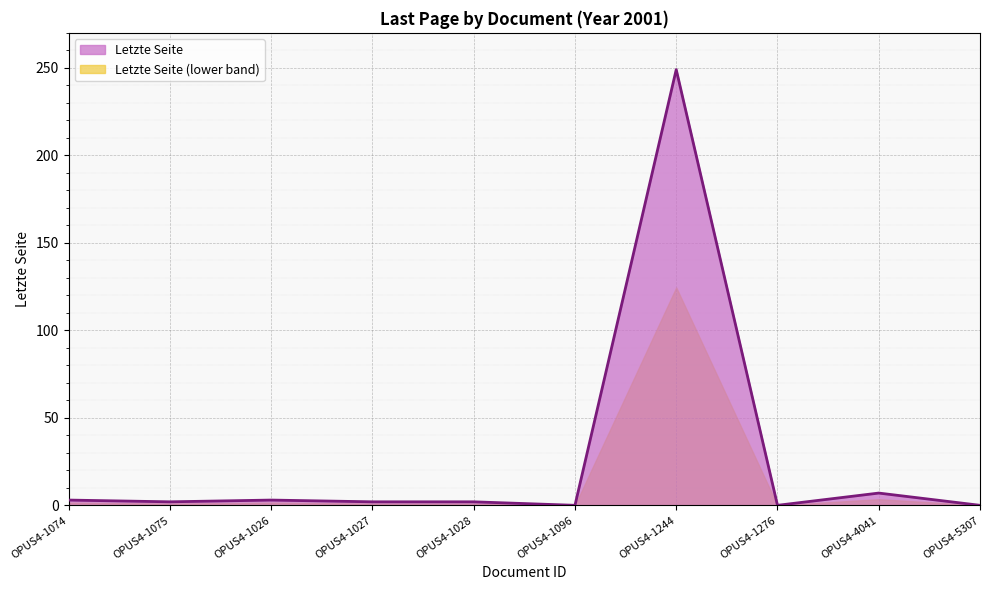

Does the chart display data point markers on the line(s)?

No